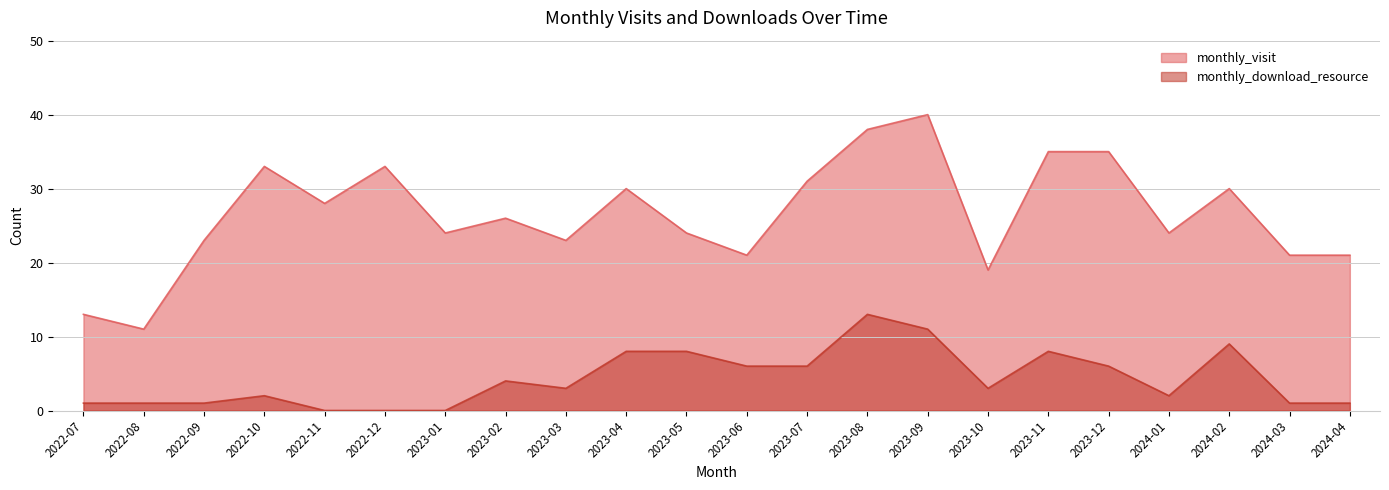

At which category is the sum across all series the highest?

2023-08